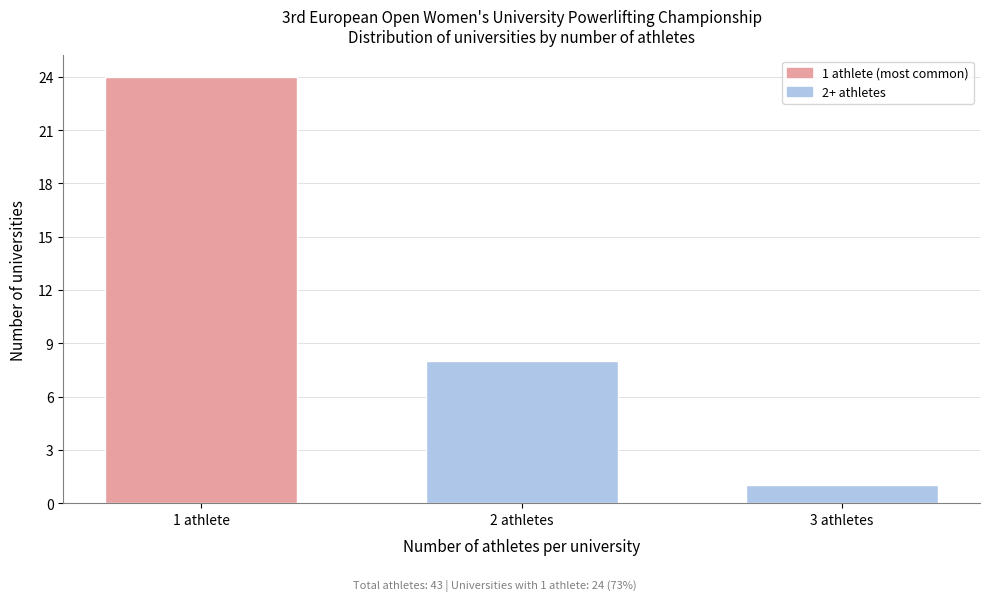

Reading left to right, extract all data points from this chart.

24	8	1